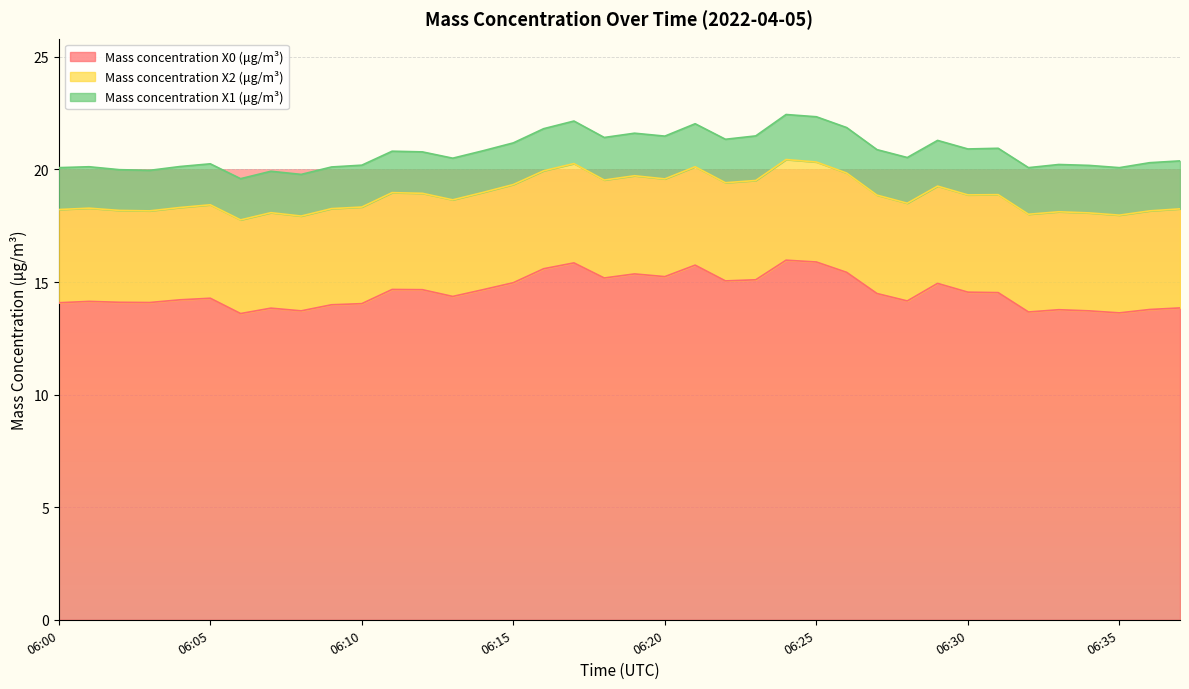

Which category has the lowest value in the Mass concentration X0 (μg/m³) series?

06:06